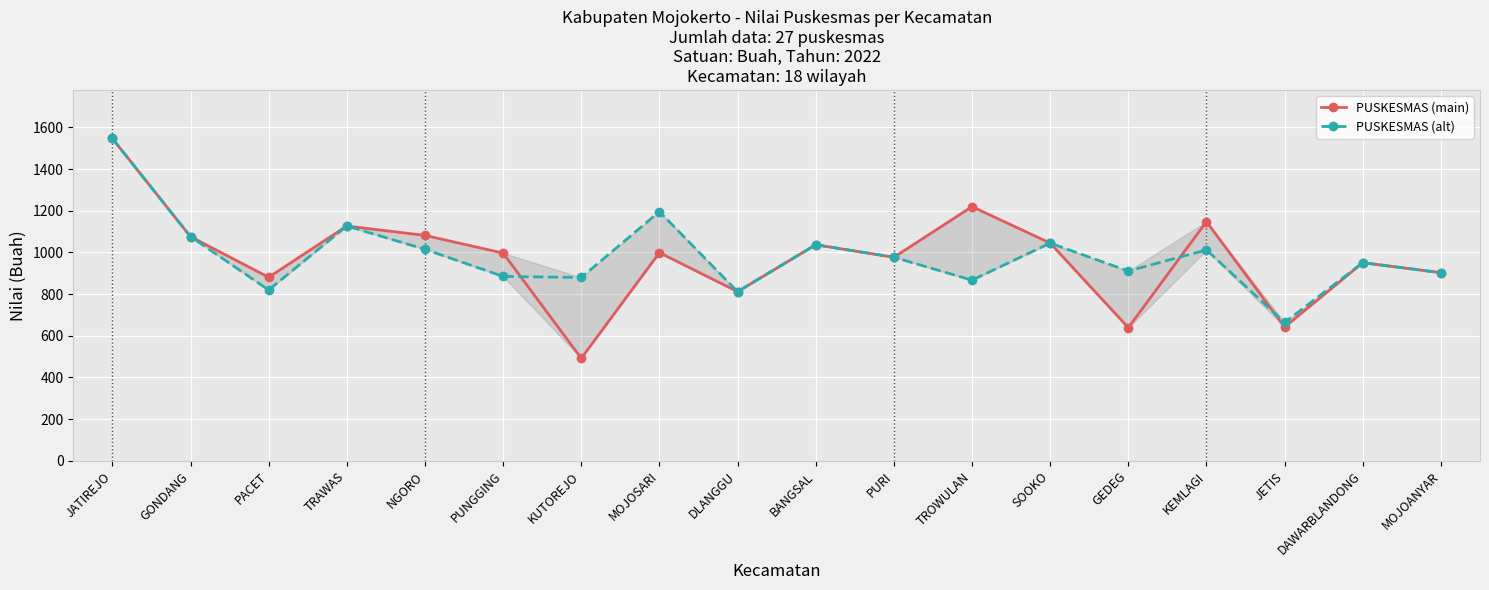

How many values in the PUSKESMAS (alt) series are below 977?

9